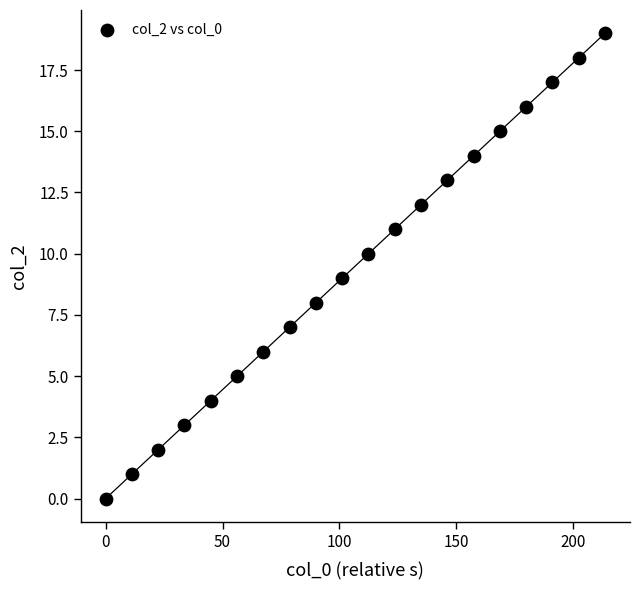

What is the range of Y values (max minus min)?

19